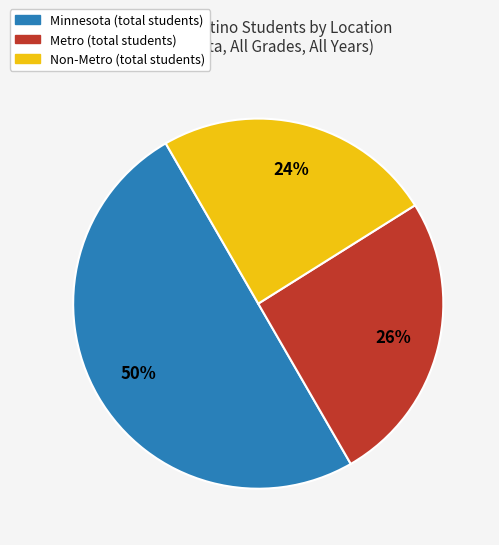

To the nearest percent, what is the average slice percentage?

33%